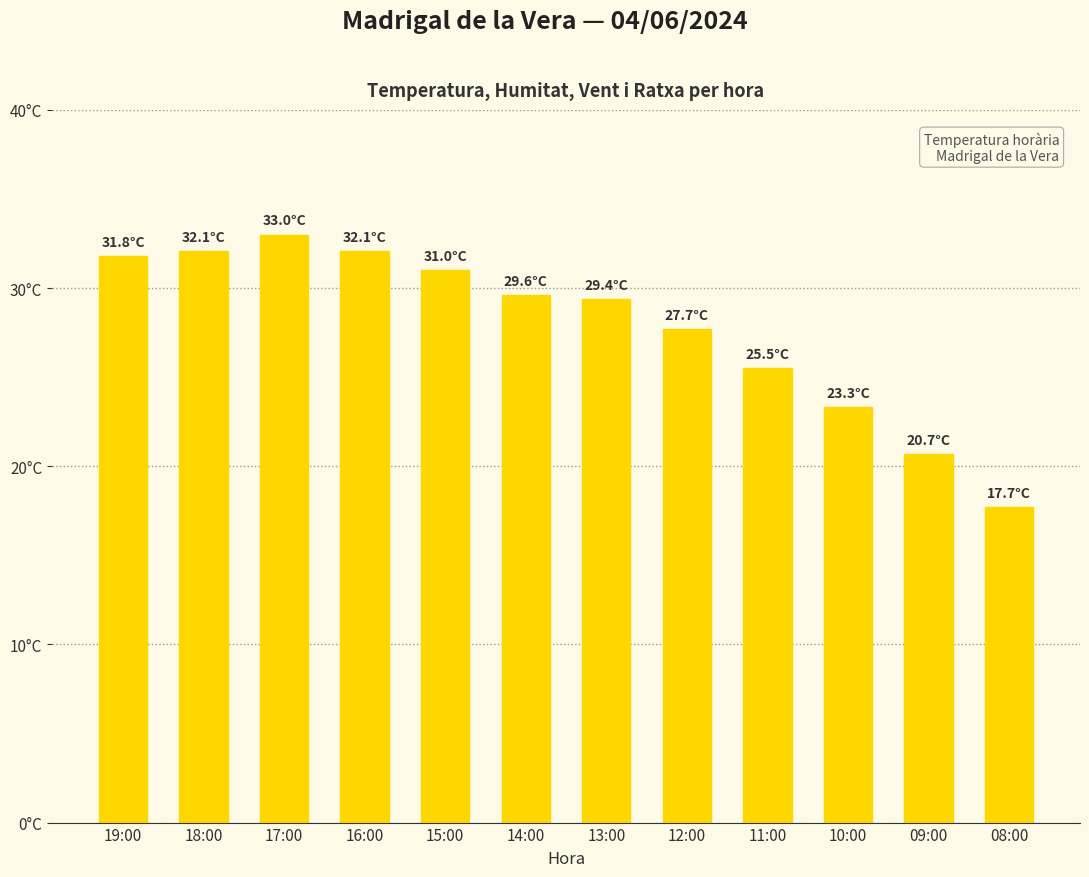

At which label does the data first exceed 29?

19:00